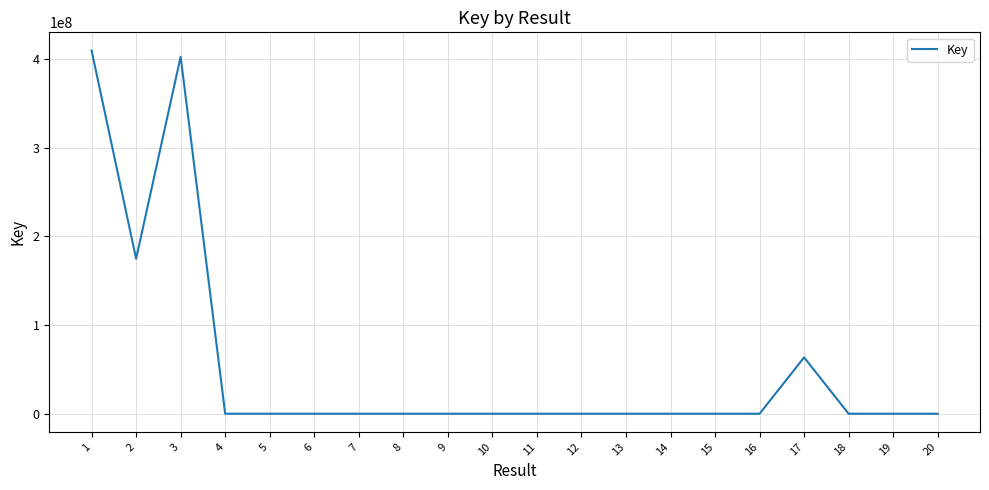

What is the difference between the maximum and minimum values?

409427742